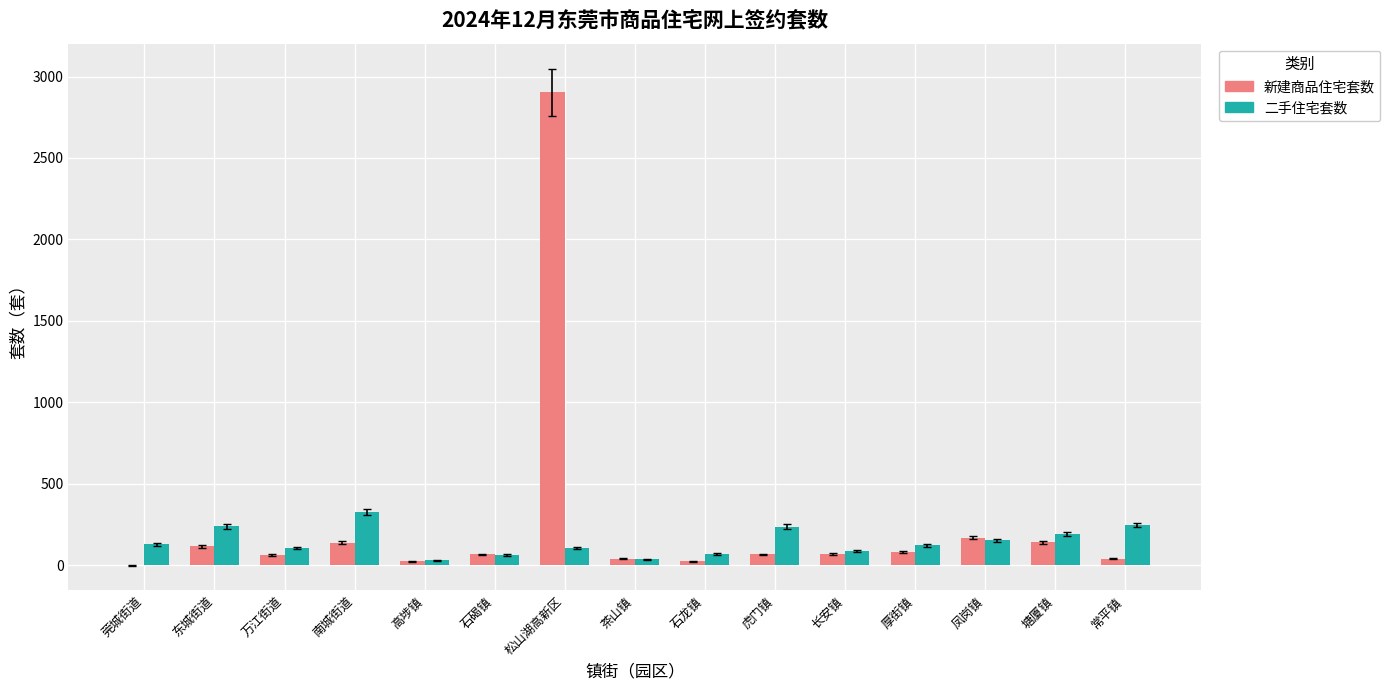

Is the value of 二手住宅套数 at 南城街道 greater than the value of 新建商品住宅套数 at 常平镇?

Yes